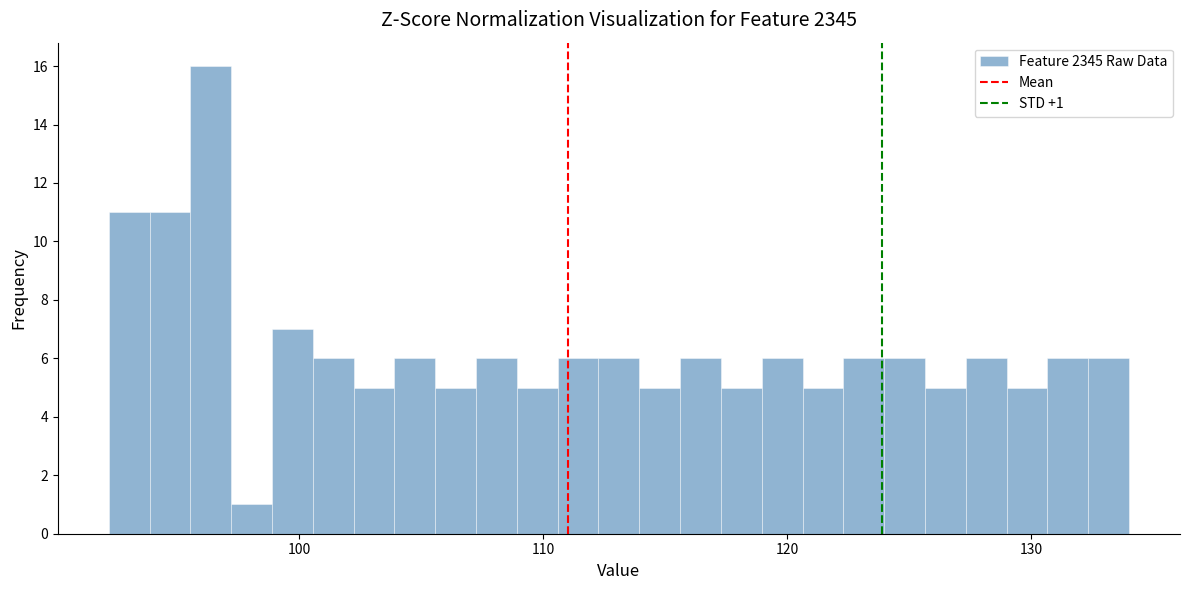

Read against the x-axis, roughly where is the centre of the tallest bar?

96